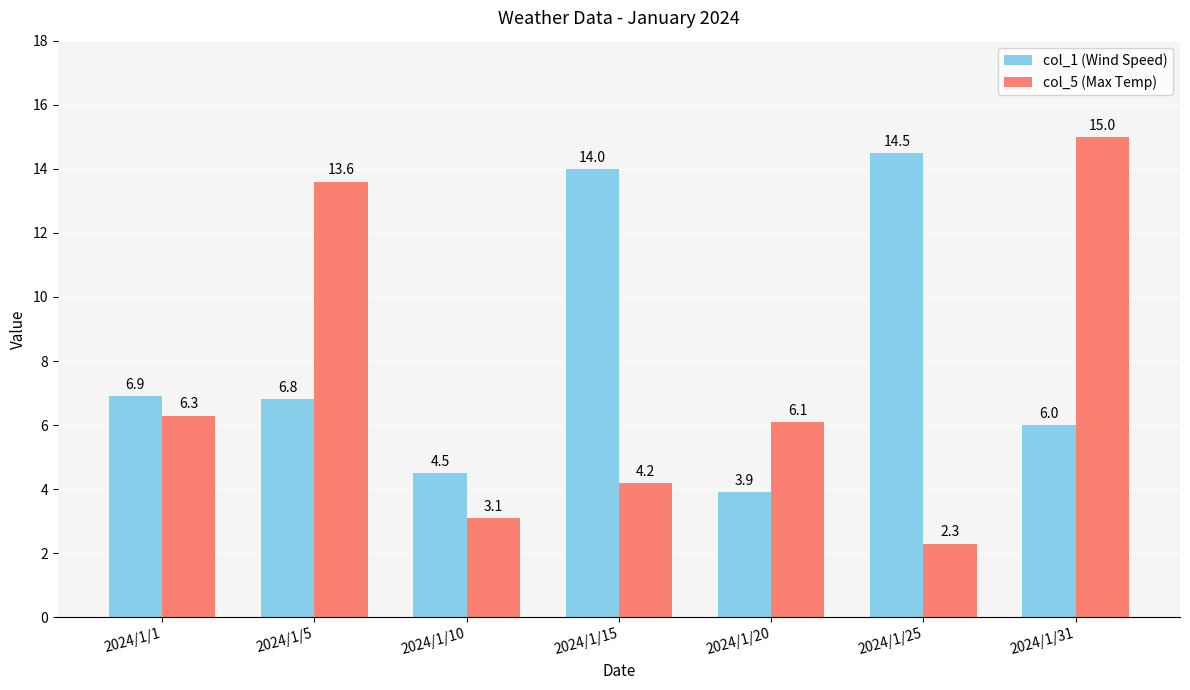

What is the spread (max minus min) of values at 2024/1/1?

0.6